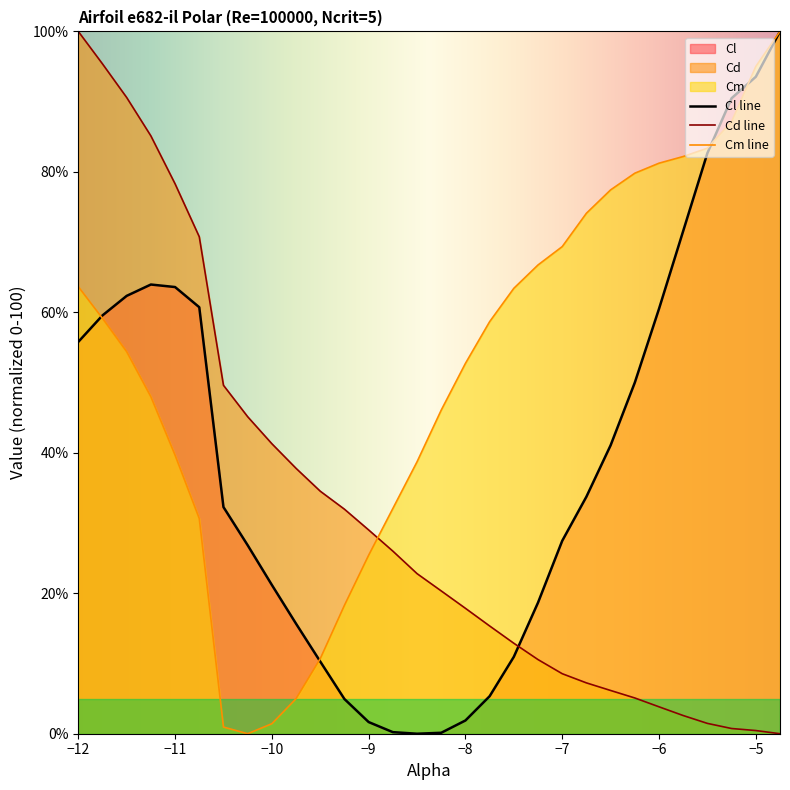

How many lines are shown in the chart?

3